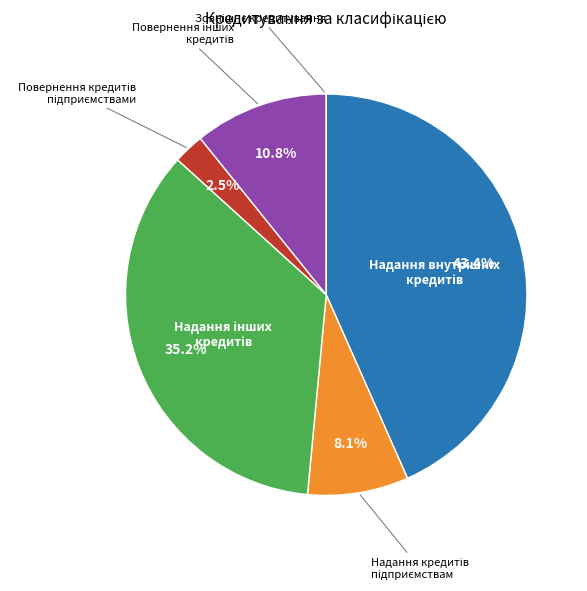

Is there any slice that represents more than half of the pie?

No